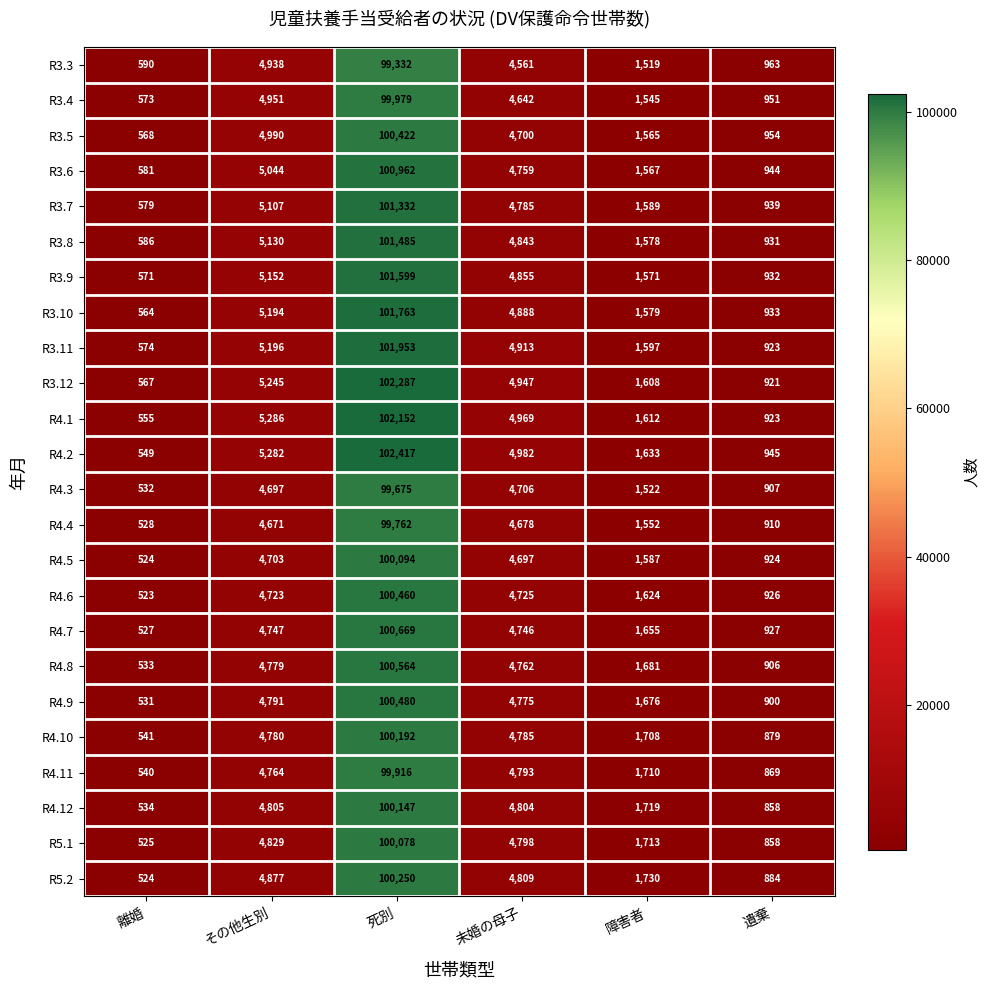

What is the approximate value of R5.1 at その他生別, to the nearest 10?

4830